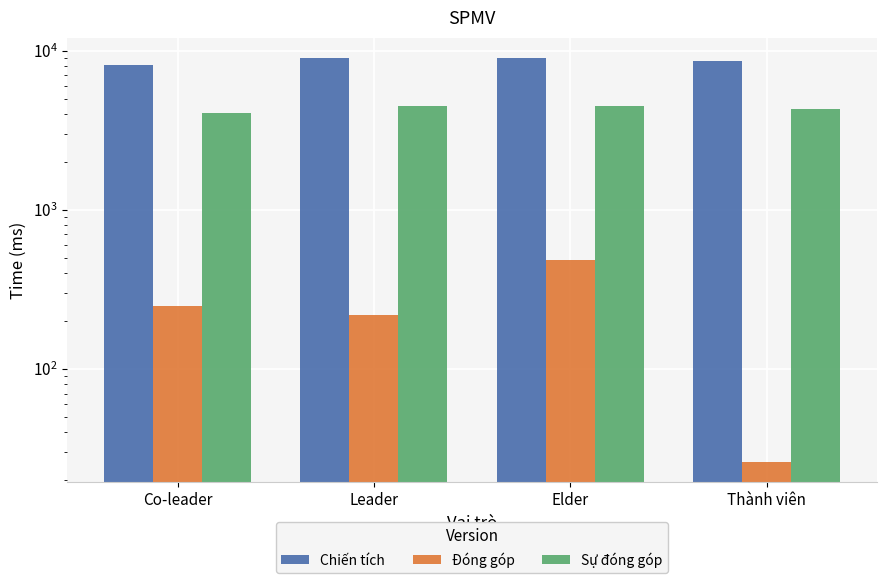

True or false: Đóng góp has a value of 486 at Elder.

True